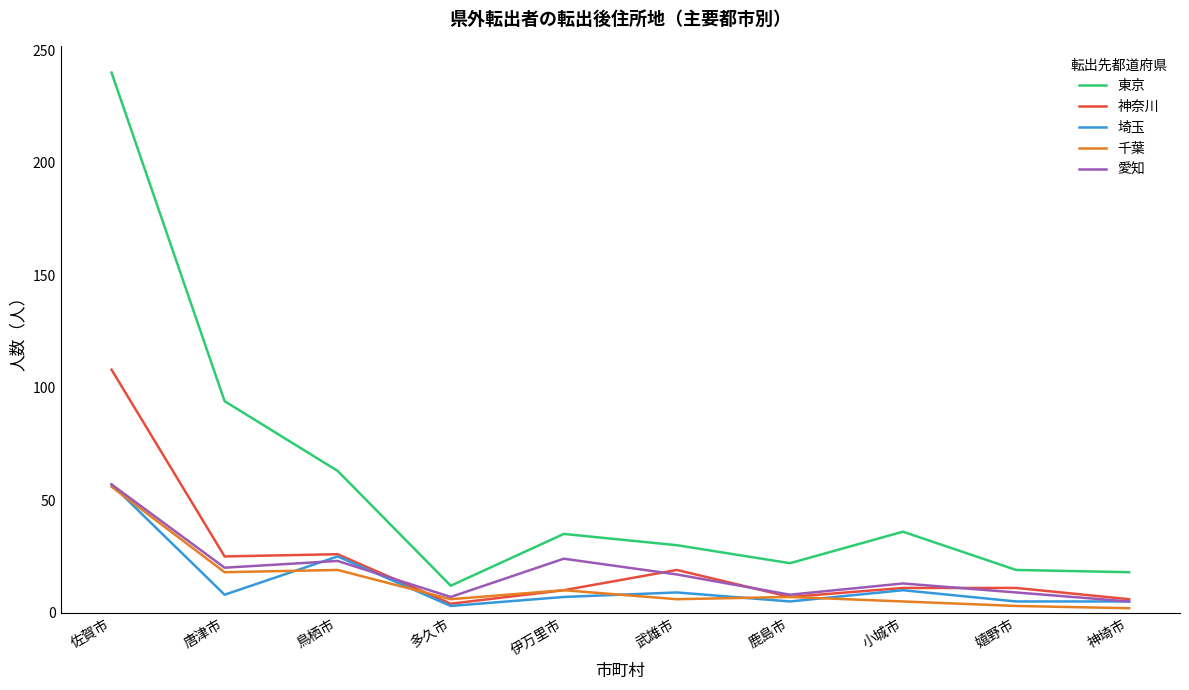

True or false: 東京 and 千葉 intersect in this chart.

False